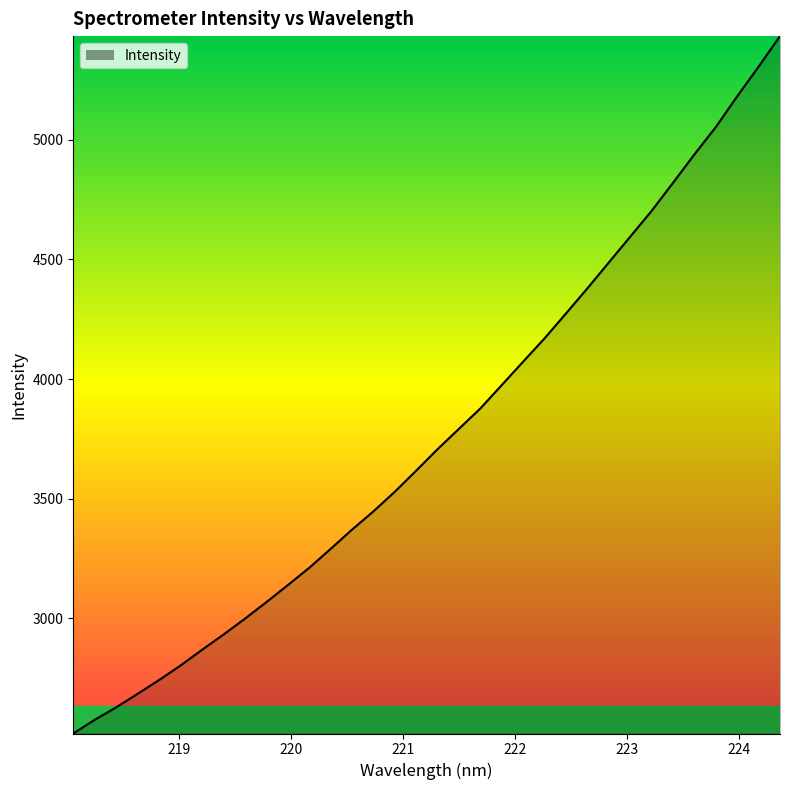

What is the greatest value displayed?

5432.7